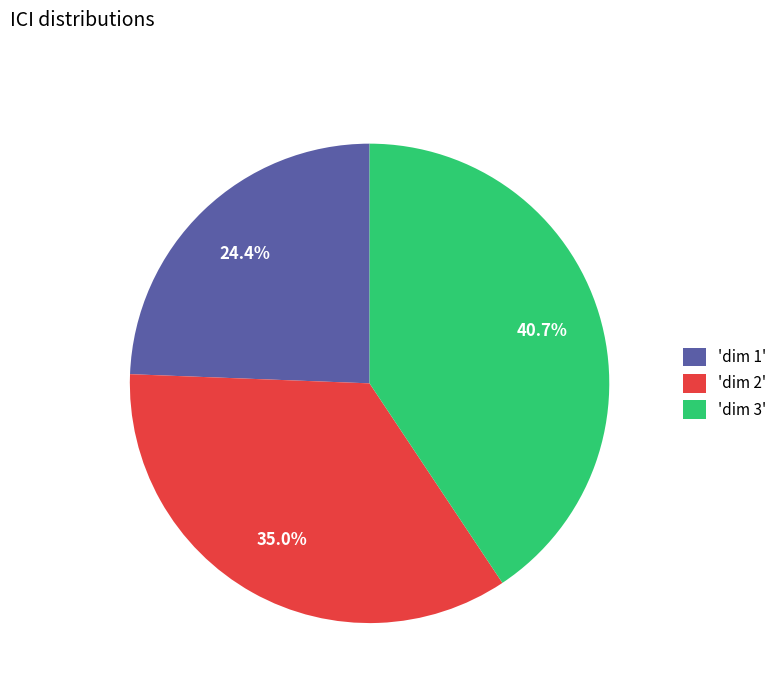

Rank the categories by value from lowest to highest.

'dim 1', 'dim 2', 'dim 3'